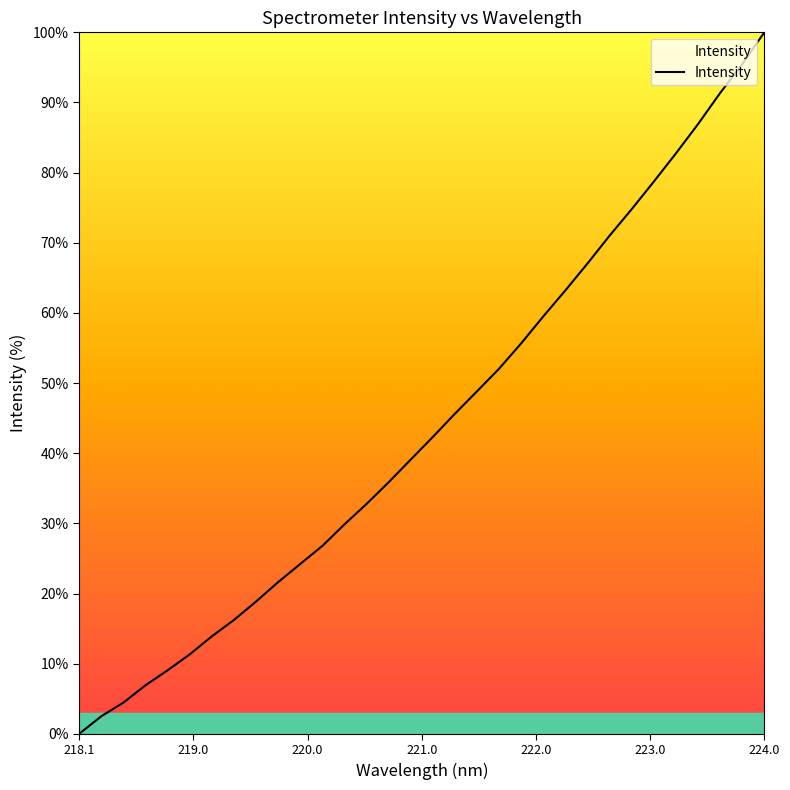

What is the difference between the maximum and minimum values?

100.0